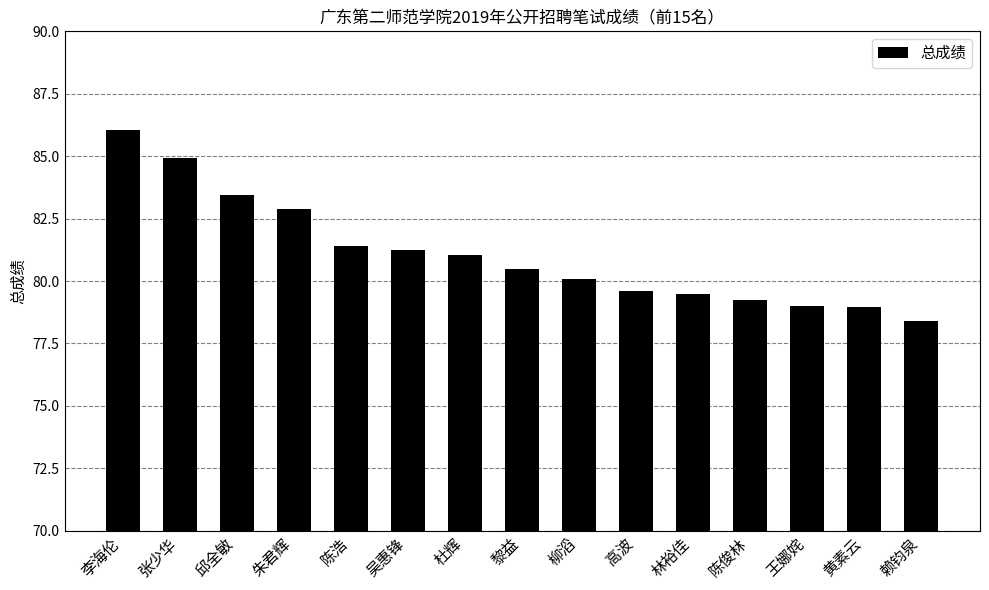

What is the smallest value displayed?

78.4